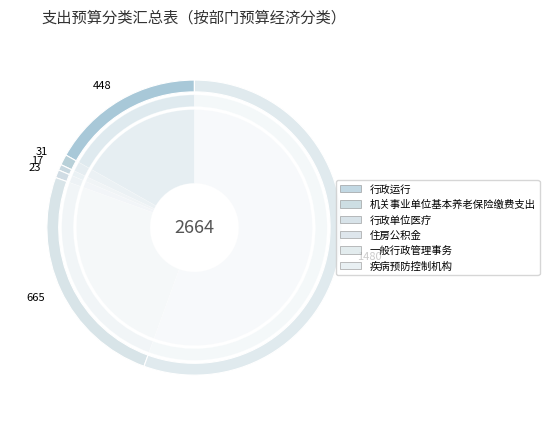

To the nearest percent, what portion does 行政单位医疗 represent?

1%